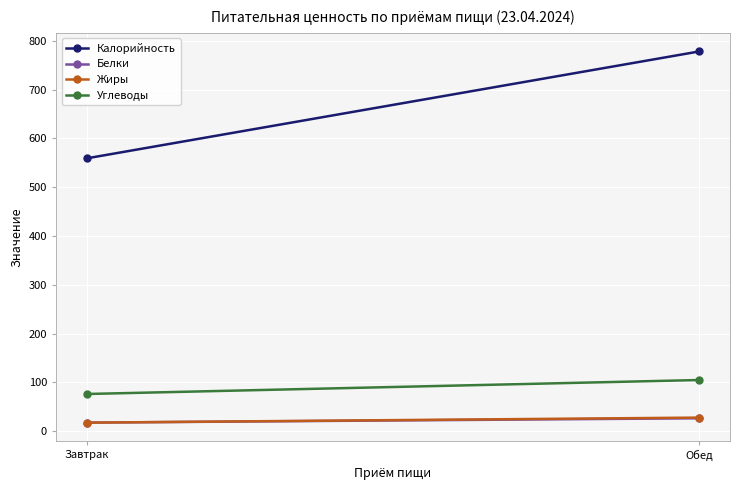

Which series changed the most between Завтрак and Обед?

Калорийность